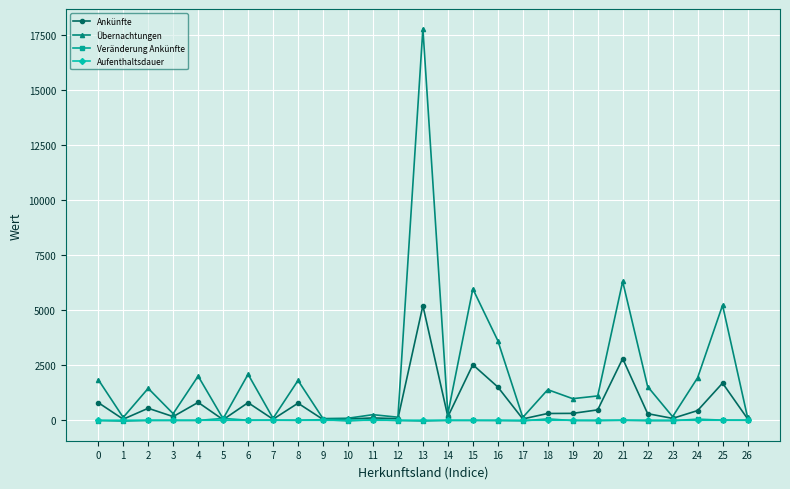

Which label corresponds to the largest value in the chart?

13